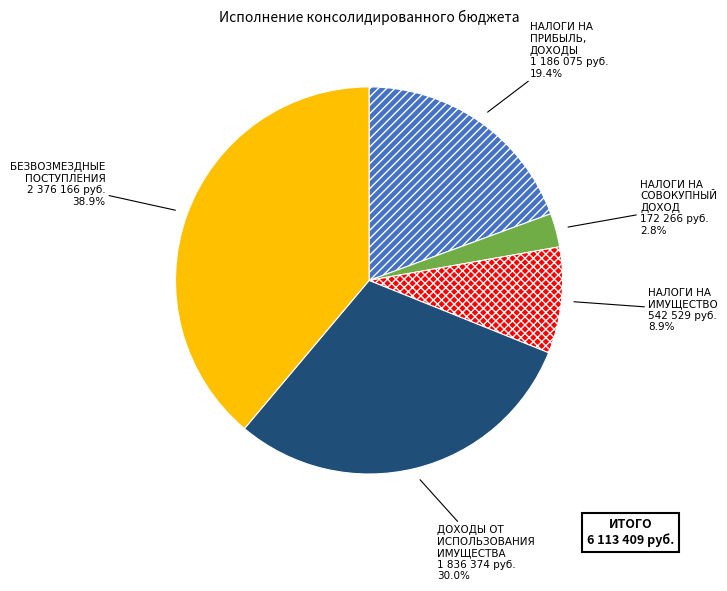

To the nearest percent, what is the difference between the largest and smallest slice percentages?

36%